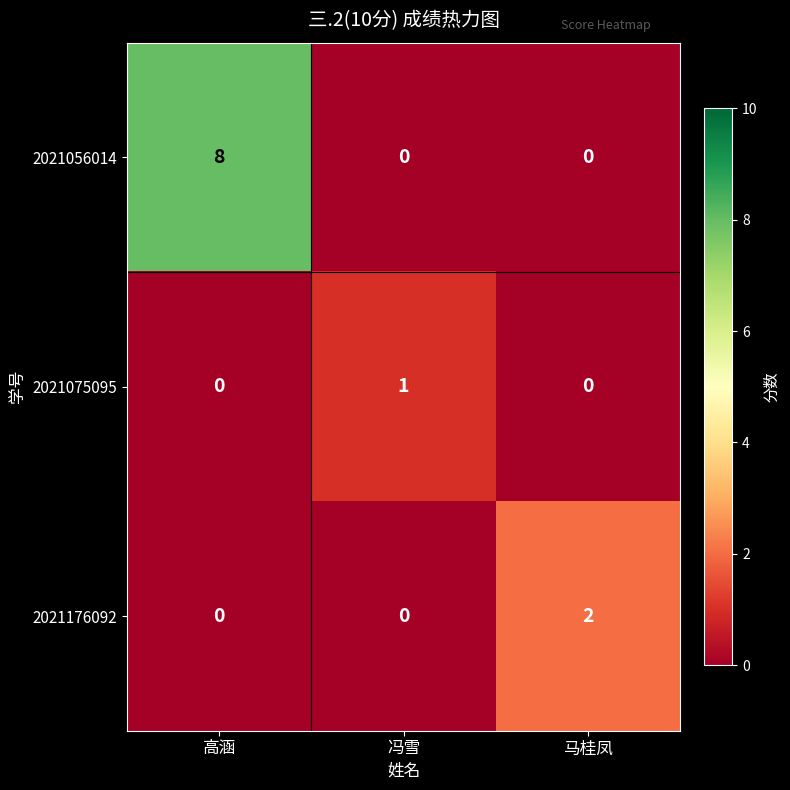

Reading left to right, extract all data points from this chart.

2021056014: 8	0	0
2021075095: 0	1	0
2021176092: 0	0	2